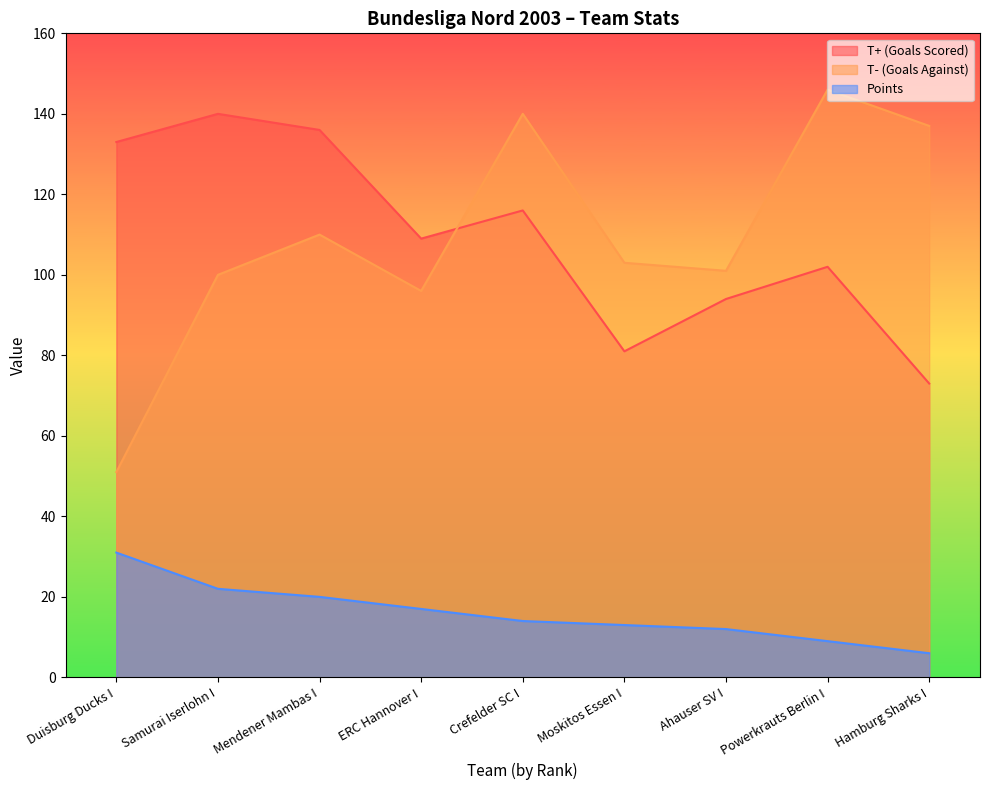

What are all the series names shown in the legend?

T+ (Goals Scored), T- (Goals Against), Points